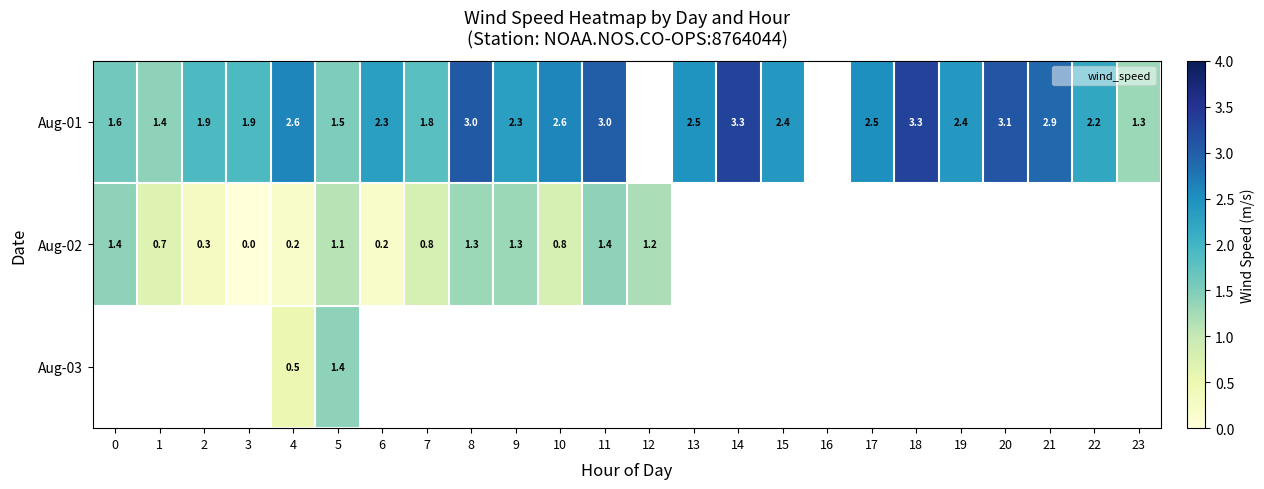

At which category is the sum across all series the highest?

5